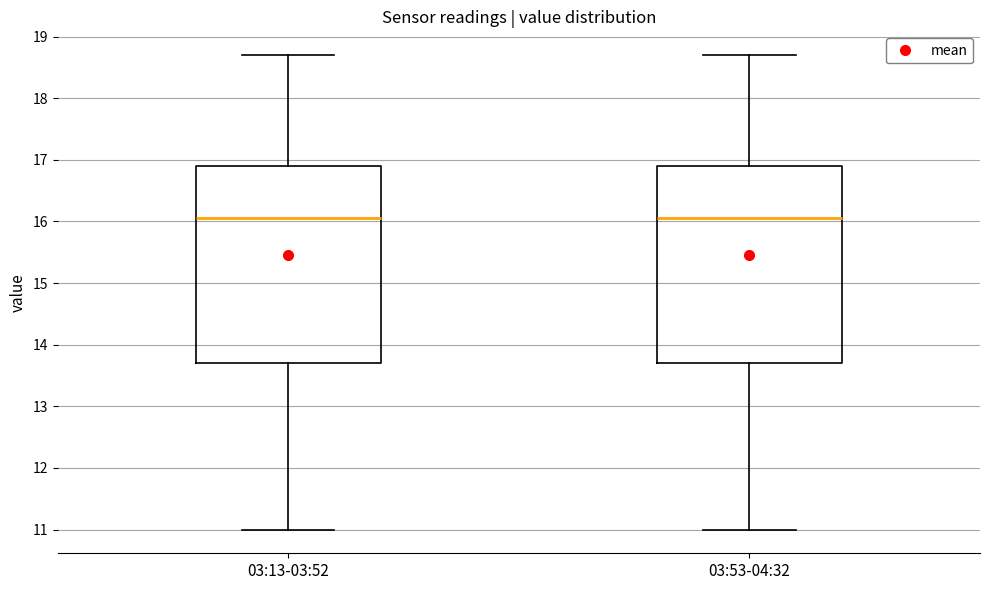

Where does the median line of the box for 03:53-04:32 sit on the y-axis? The values are not printed on the chart, so give them approximately, as read against the axis.

16.1